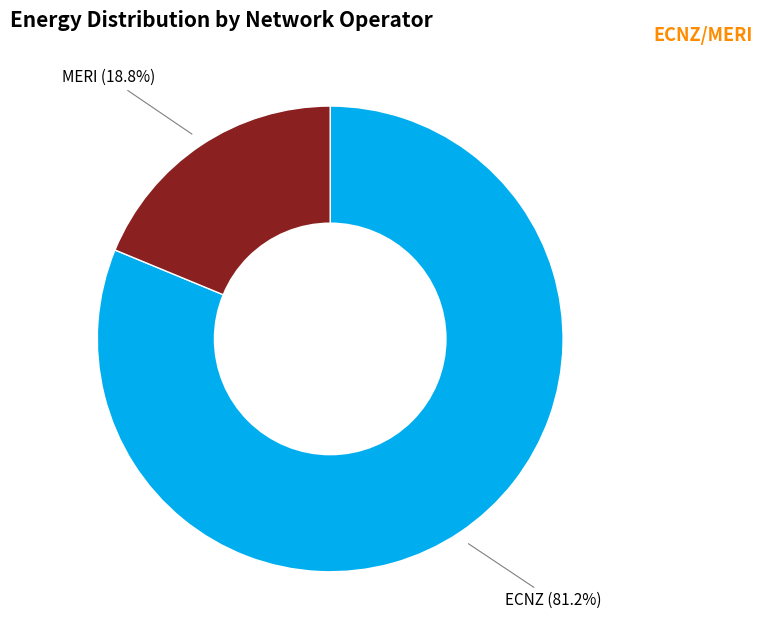

Is there any slice that represents more than half of the pie?

Yes